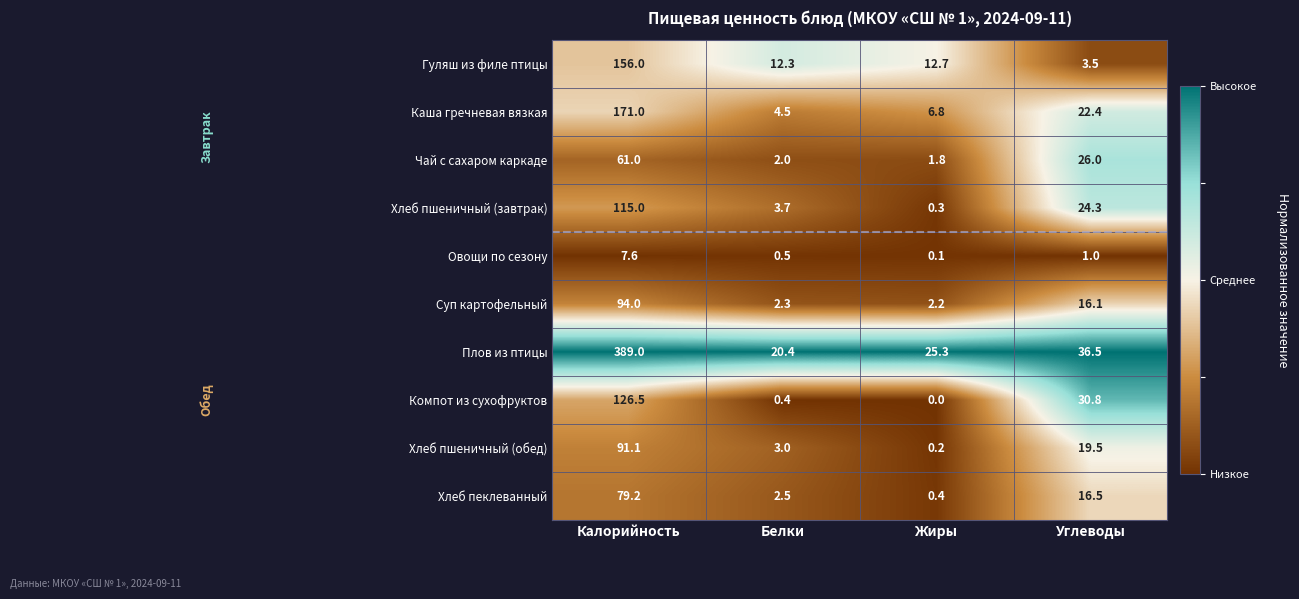

At how many categories does at least one series exceed 0?

4